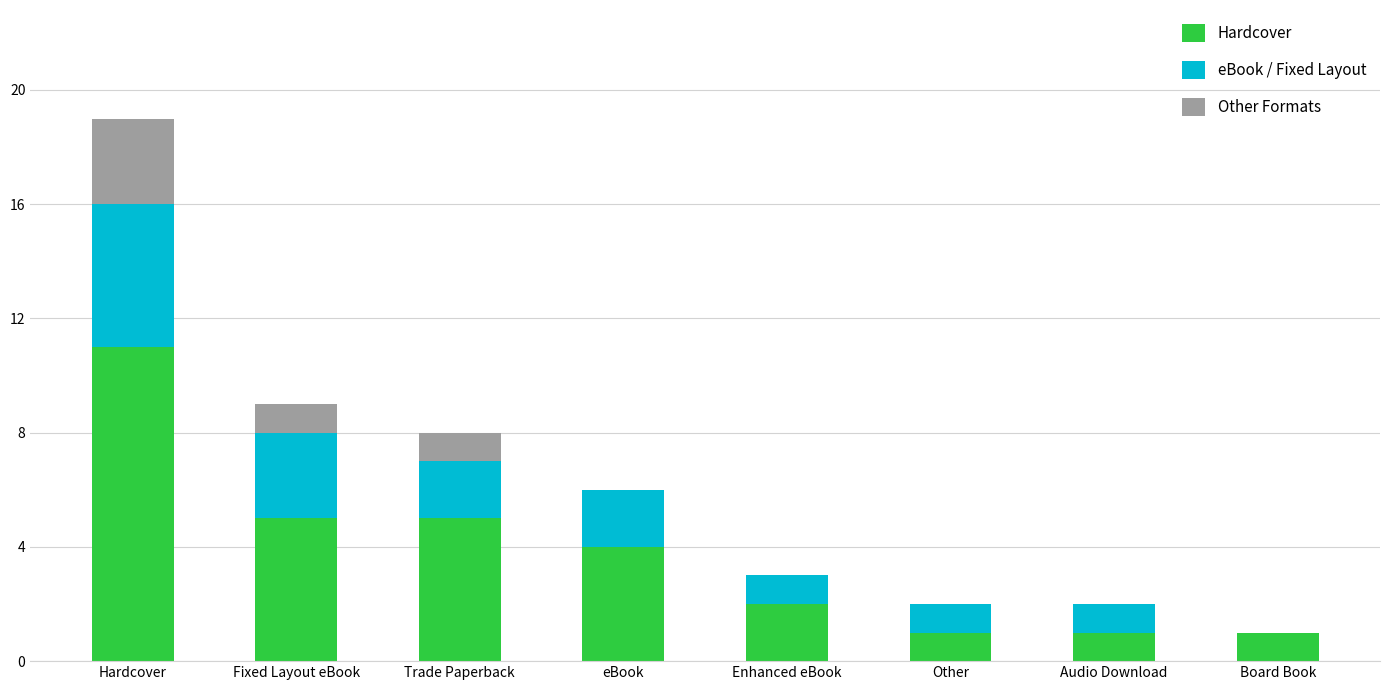

At which category is the sum across all series the highest?

Hardcover